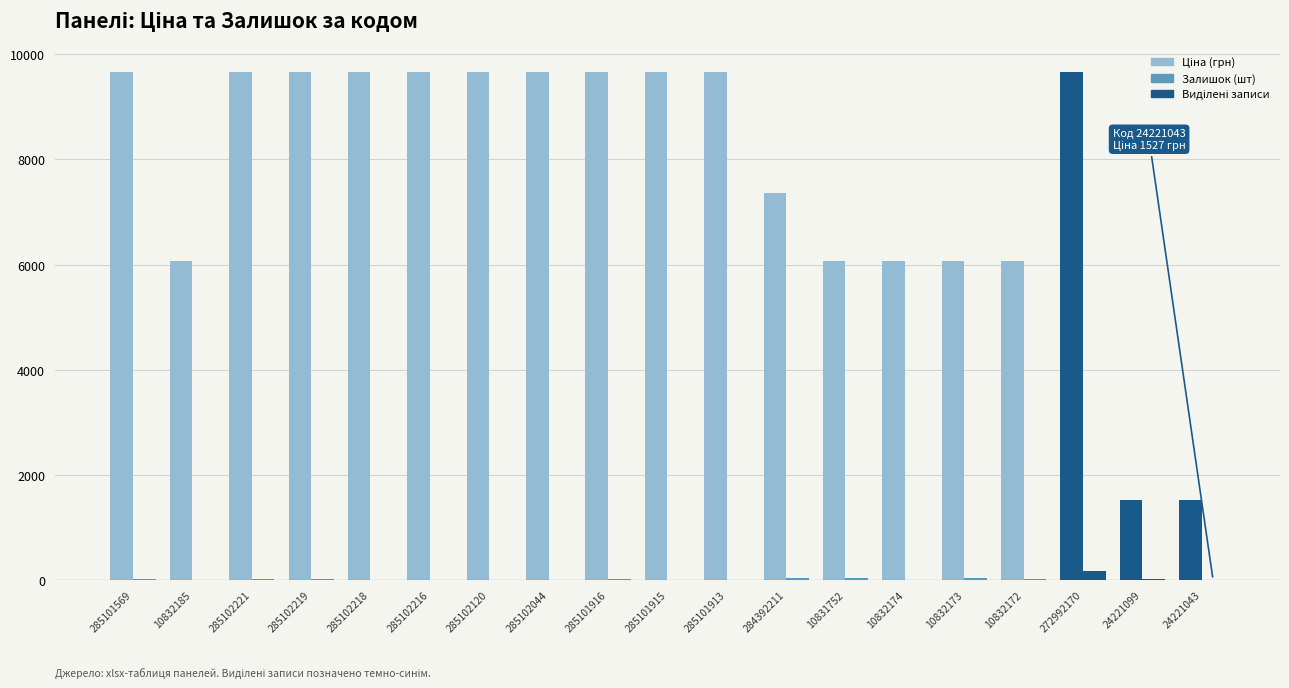

The value of Залишок at 285101916 is 6.2. True or false?

False